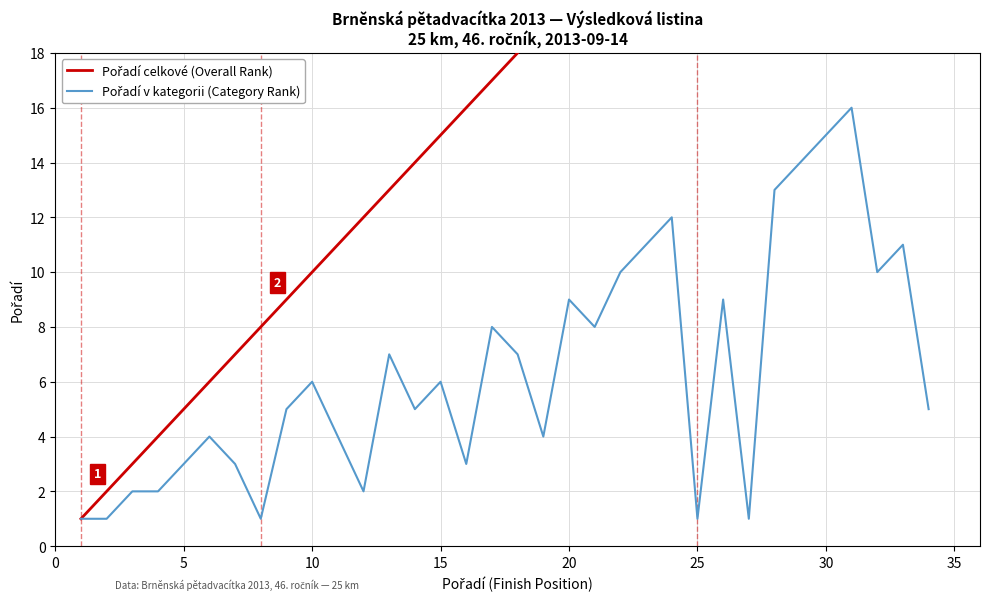

Reading right to left, extract all data points from this chart.

Pořadí celkové (Overall Rank): 34	33	32	31	30	29	28	27	26	25	24	23	22	21	20	19	18	17	16	15	14	13	12	11	10	9	8	7	6	5	4	3	2	1
Pořadí v kategorii (Category Rank): 5	11	10	16	15	14	13	1	9	1	12	11	10	8	9	4	7	8	3	6	5	7	2	4	6	5	1	3	4	3	2	2	1	1